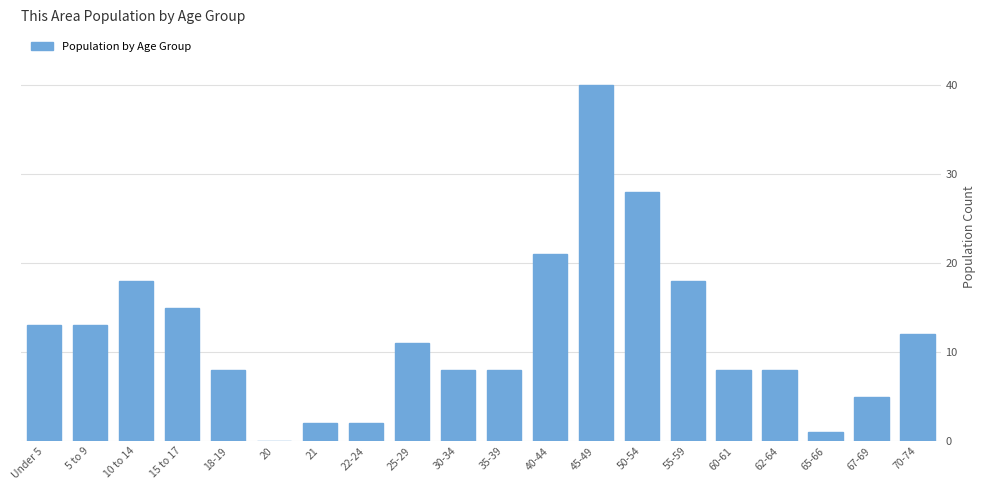

Reading right to left, what are all the values shown in this chart?

70-74=12	67-69=5	65-66=1	62-64=8	60-61=8	55-59=18	50-54=28	45-49=40	40-44=21	35-39=8	30-34=8	25-29=11	22-24=2	21=2	20=0	18-19=8	15 to 17=15	10 to 14=18	5 to 9=13	Under 5=13